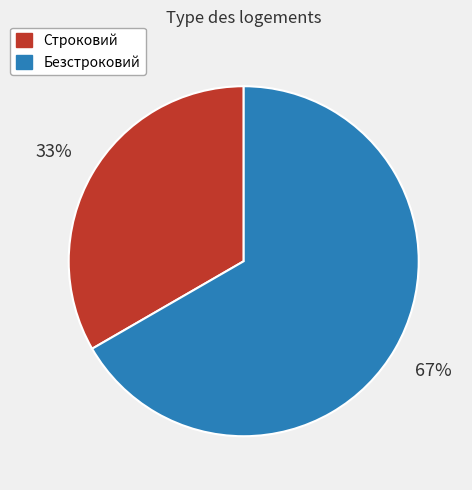

To the nearest percent, what is the combined percentage of Безстроковий and Строковий?

100%